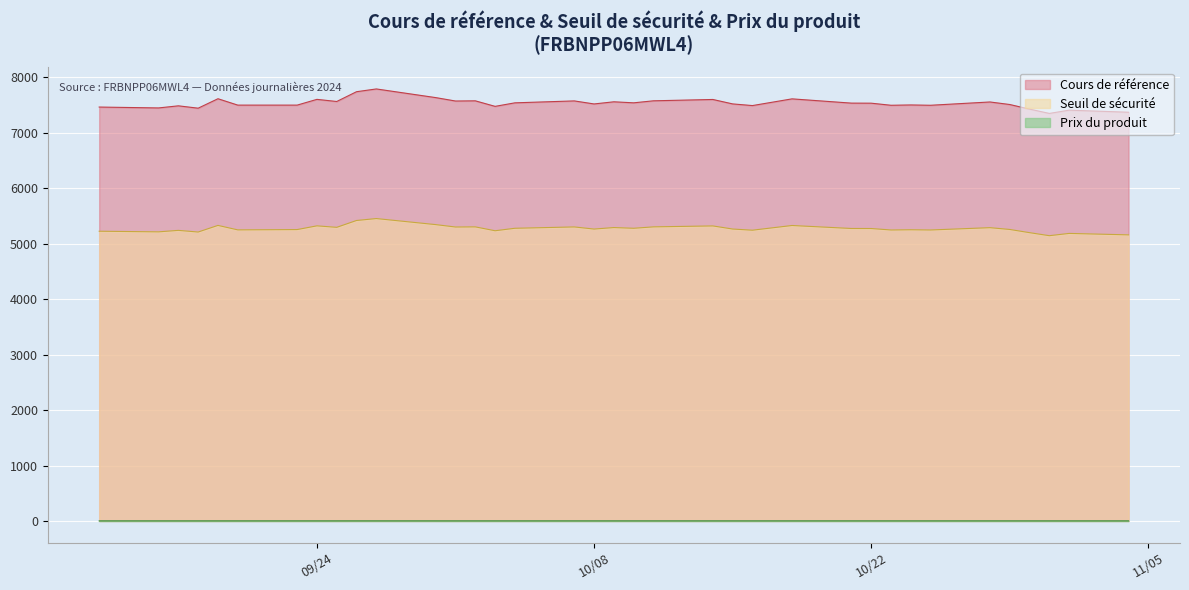

List the series in order of their overall mean, lowest first.

Prix du produit, Seuil de sécurité, Cours de référence